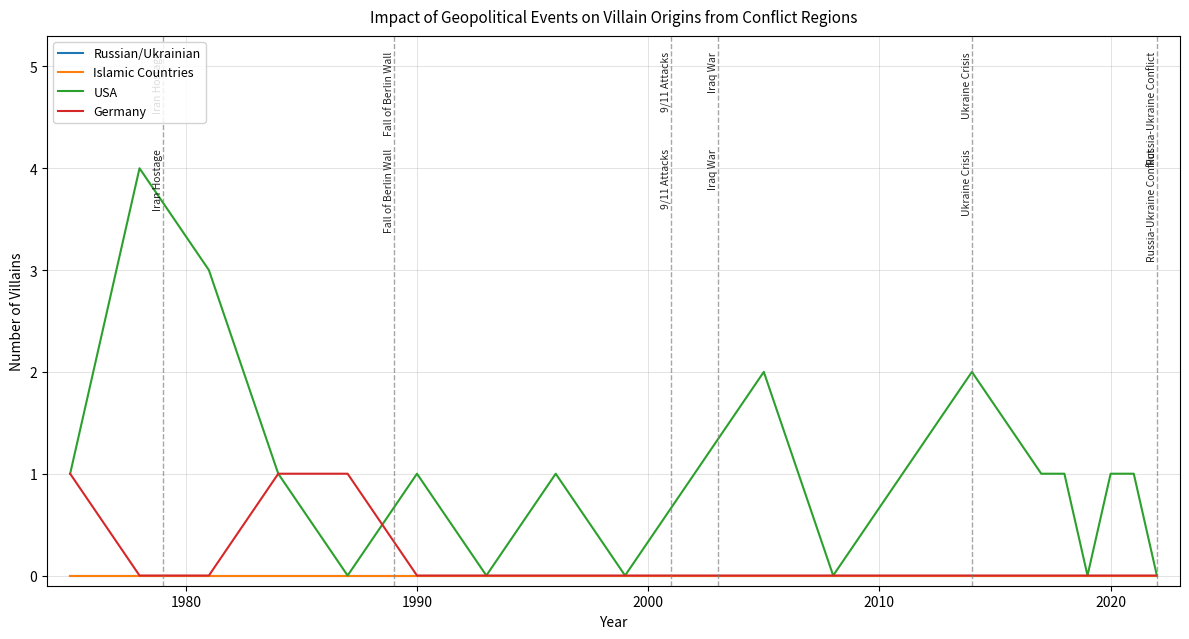

What is the value of the USA point at the 6th from the left?

1